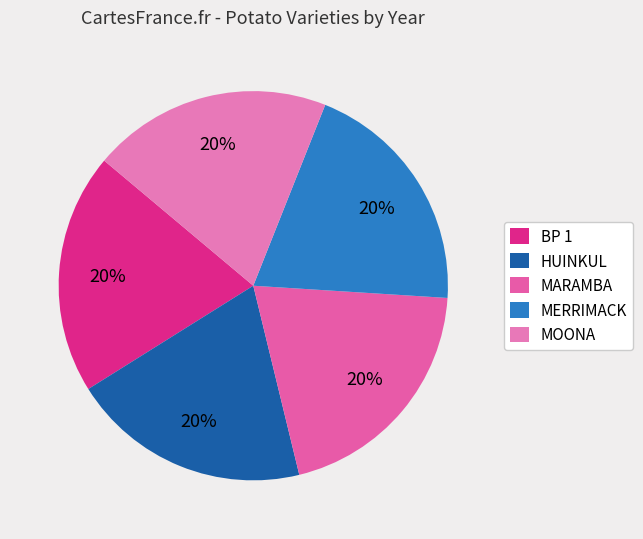

What is the smallest slice in the pie chart?

HUINKUL